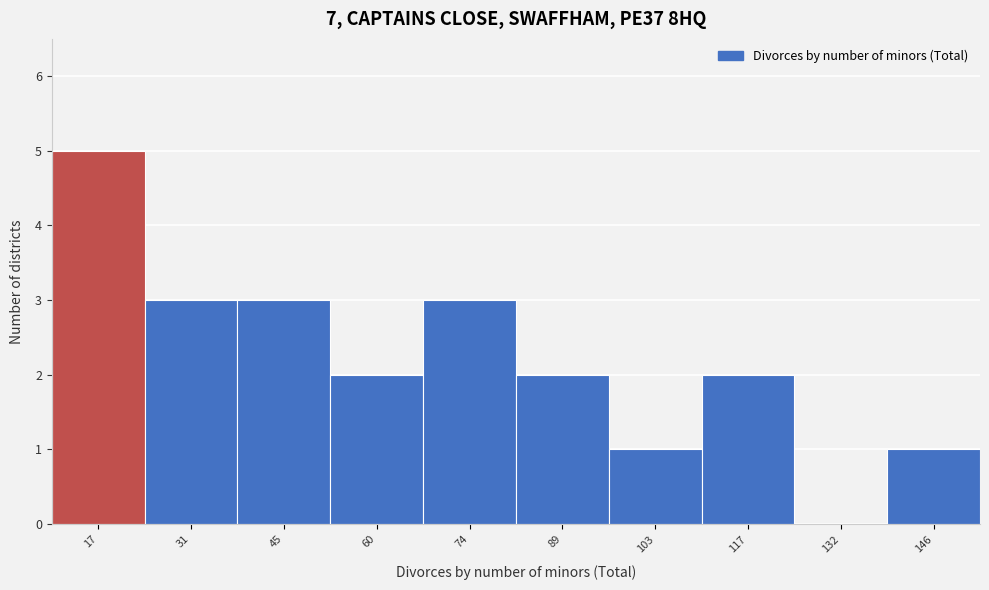

Reading right to left, list all the values displayed in this chart.

146=1	132=0	117=2	103=1	89=2	74=3	60=2	45=3	31=3	17=5